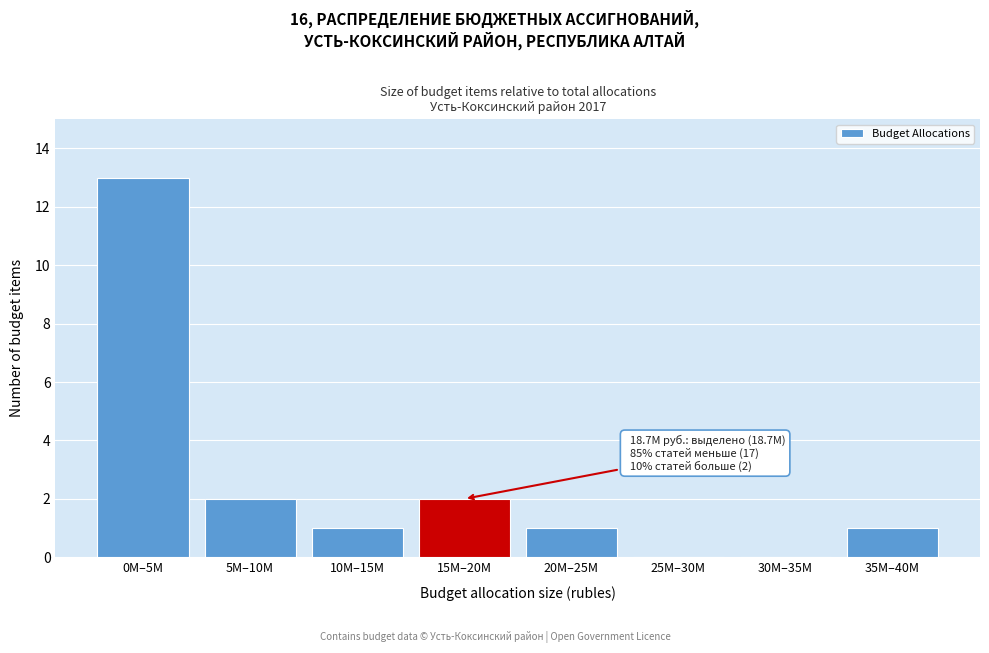

Reading left to right, list all the values displayed in this chart.

0M–5M=13	5M–10M=2	10M–15M=1	15M–20M=2	20M–25M=1	25M–30M=0	30M–35M=0	35M–40M=1